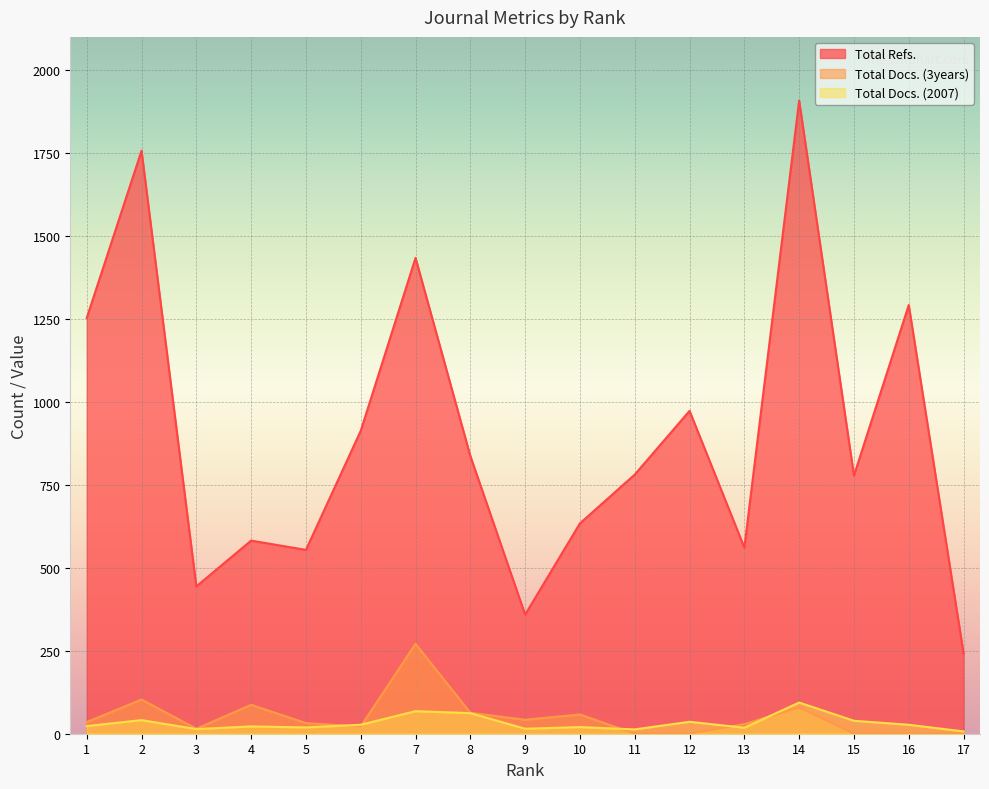

What is the value of the Total Refs. point at the 17th from the left?

242